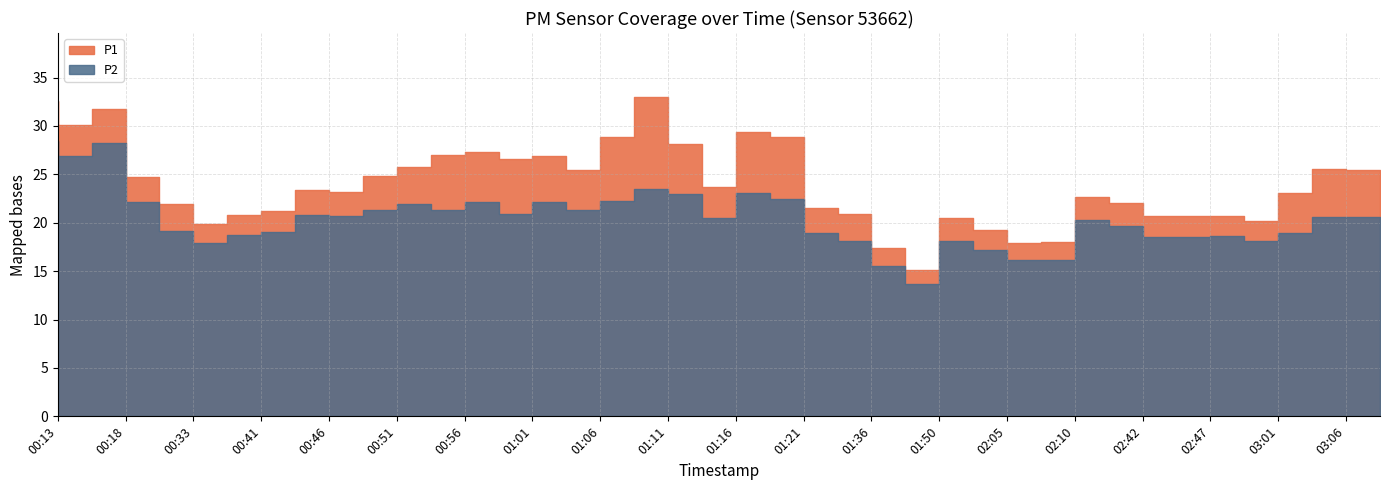

What are all the series names shown in the legend?

P1, P2